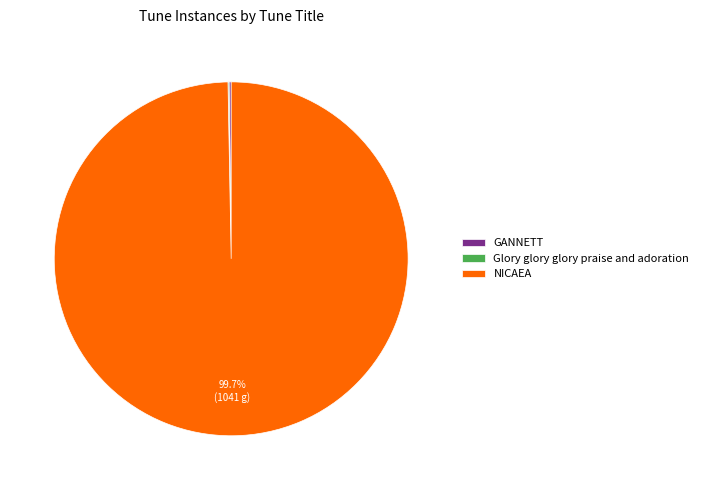

To the nearest percent, what is the average slice percentage?

33%